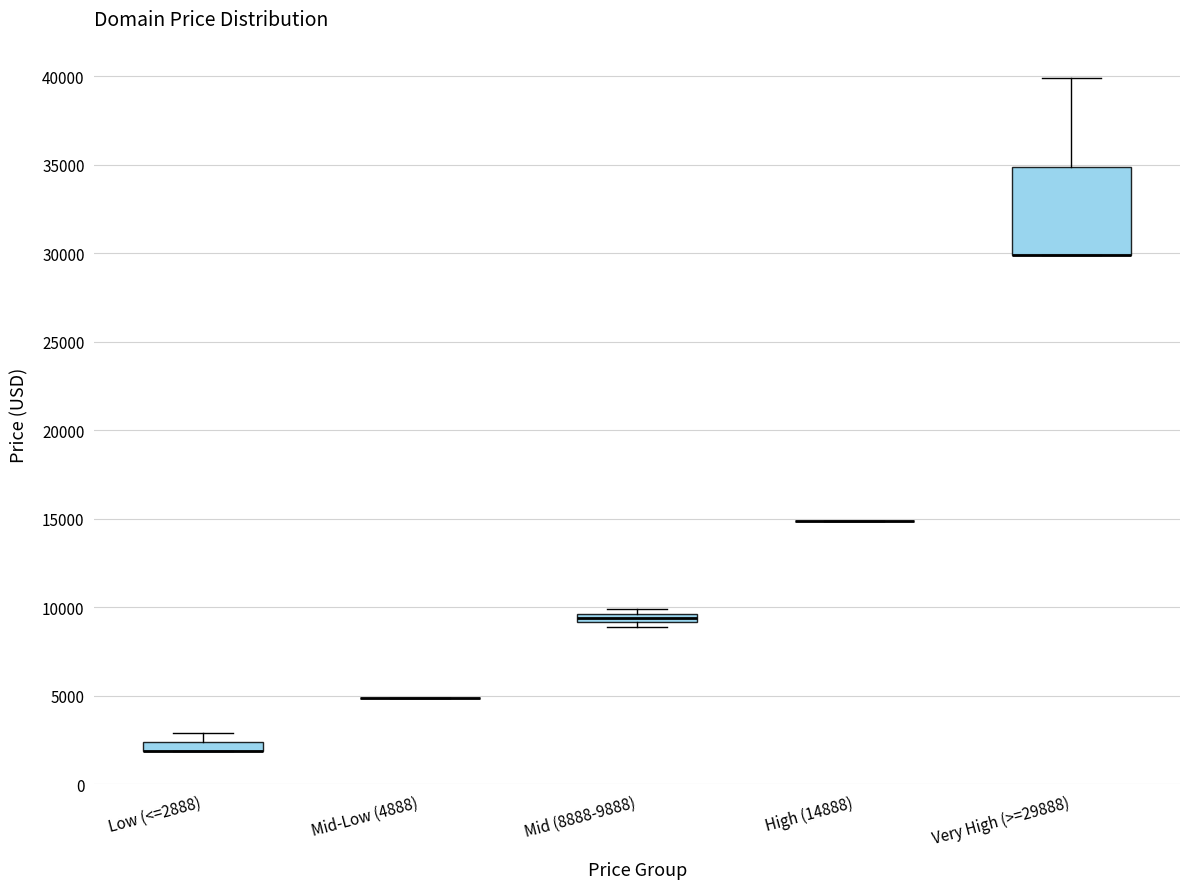

Comparing the boxes themselves (not the whiskers), which one is the tallest?

Very High (>=29888)